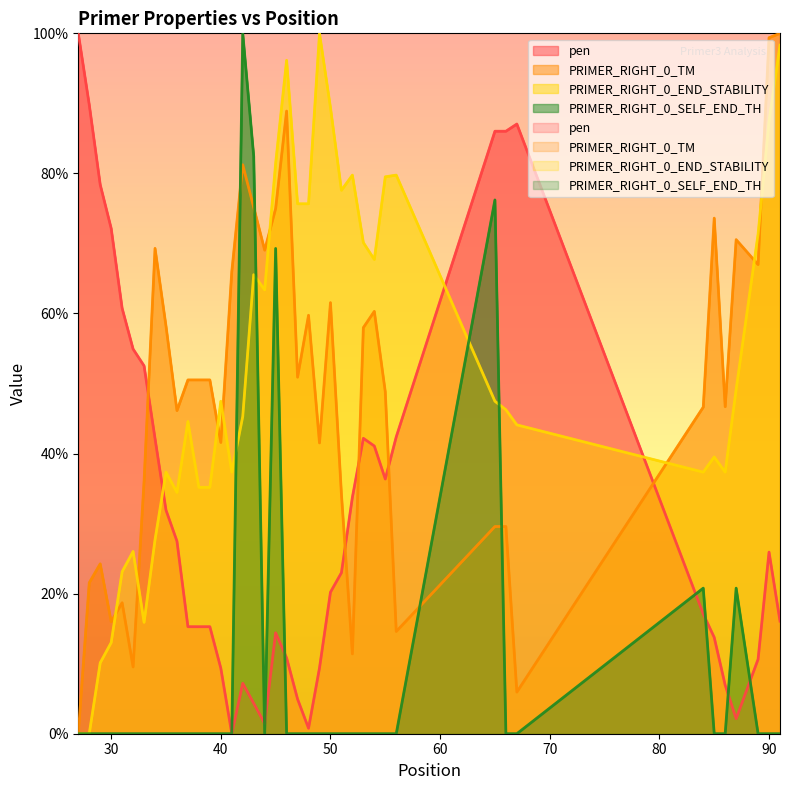

Which label corresponds to the smallest value in the chart?

41